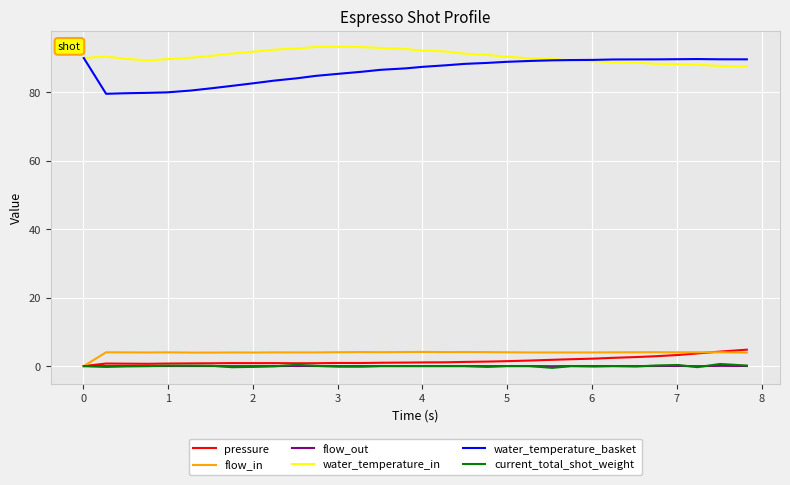

Which series has the widest spread of values?

water_temperature_basket